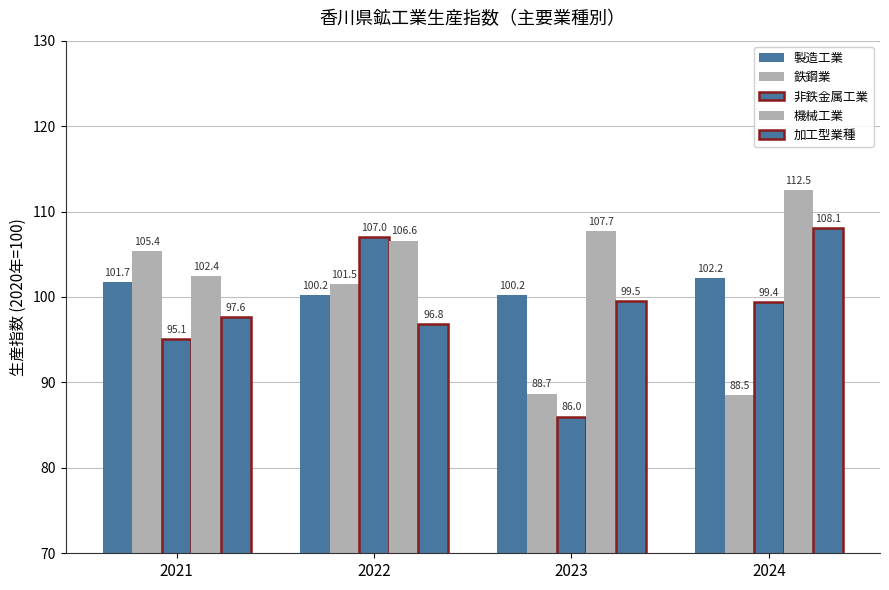

What is the value of the 製造工業 bar at the 1st from the left?

101.7